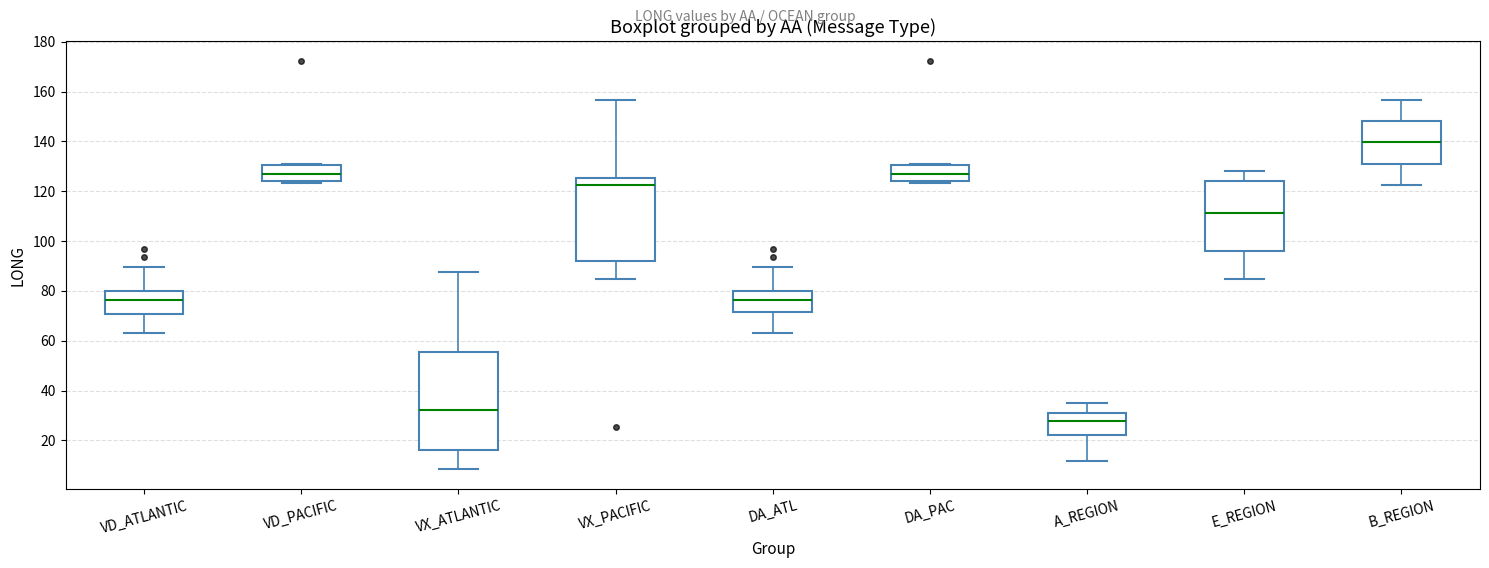

Where is the upper edge of the box for VX_ATLANTIC on the y-axis? The values are not printed on the chart, so give them approximately, as read against the axis.

56